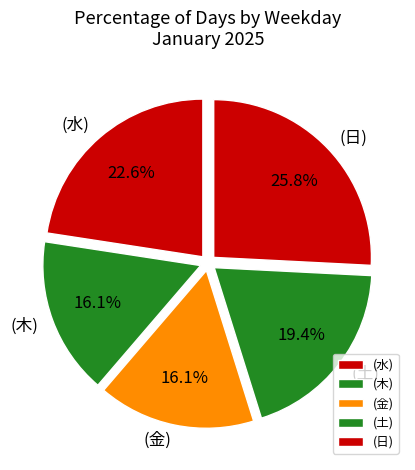

Which has a higher value, (木) or (水)?

(水)